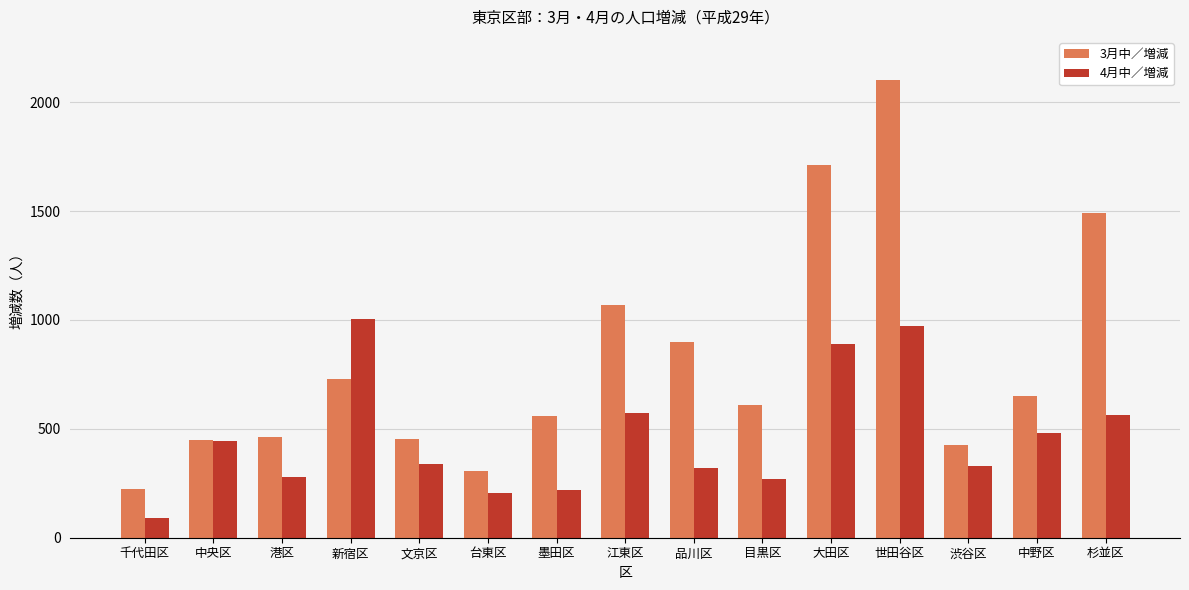

What is the difference between the maximum and minimum values in the 4月中／増減 series?

917